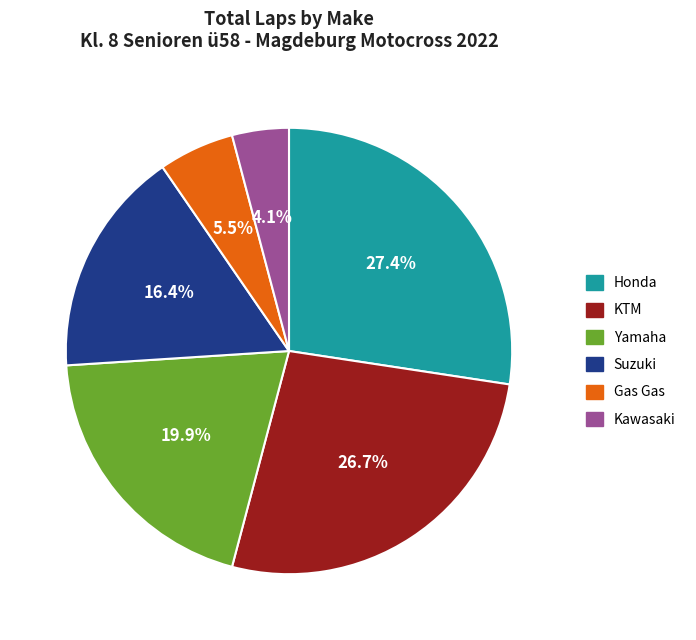

Does any single category account for the majority?

No